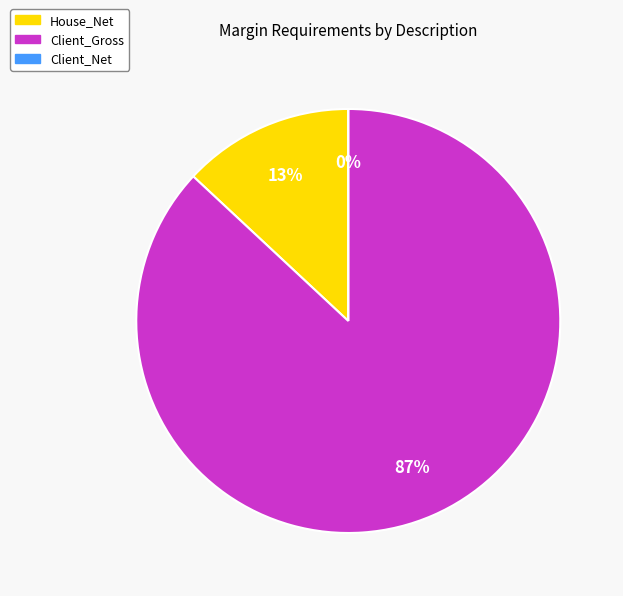

True or false: House_Net accounts for 13% of the total.

True